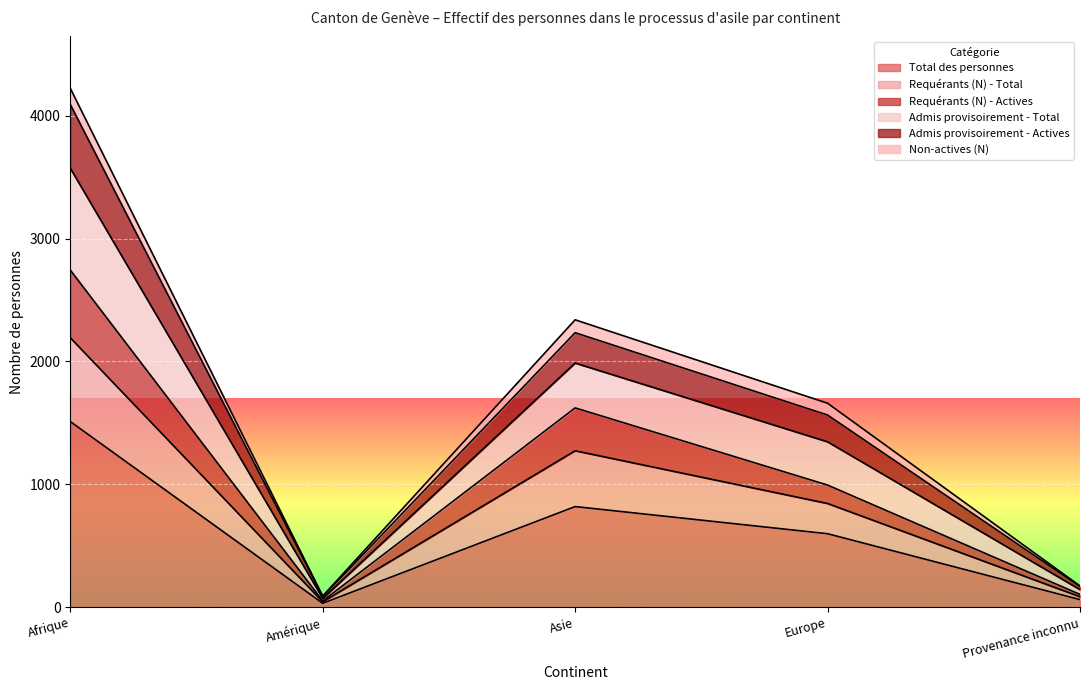

At which label does Total des personnes reach its peak?

Afrique